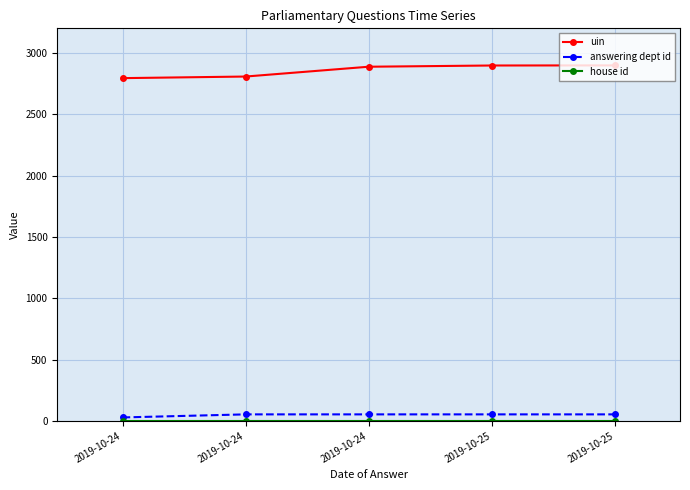

True or false: house id has more than 1 interior local peaks.

False